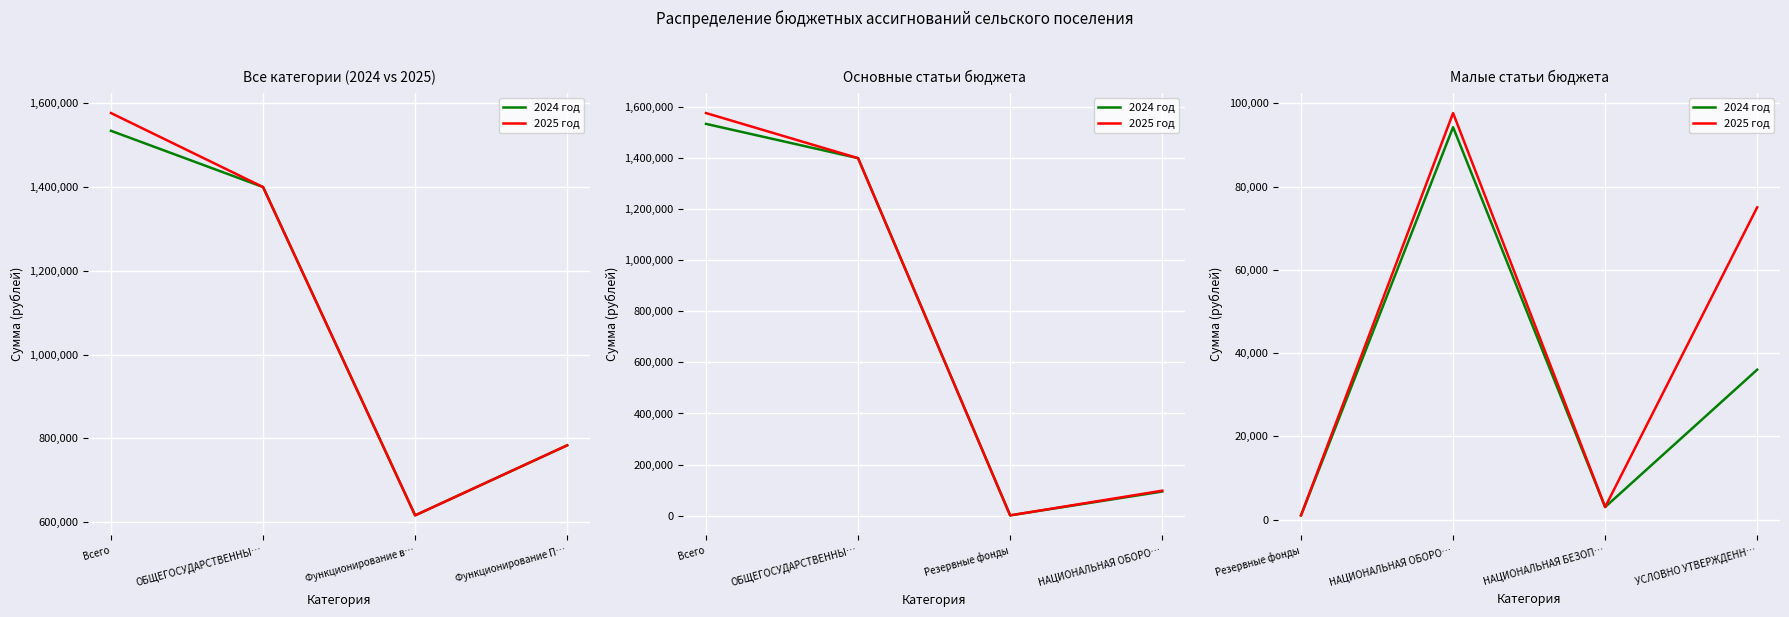

List the series in order of their overall mean, highest first.

2025 год, 2024 год